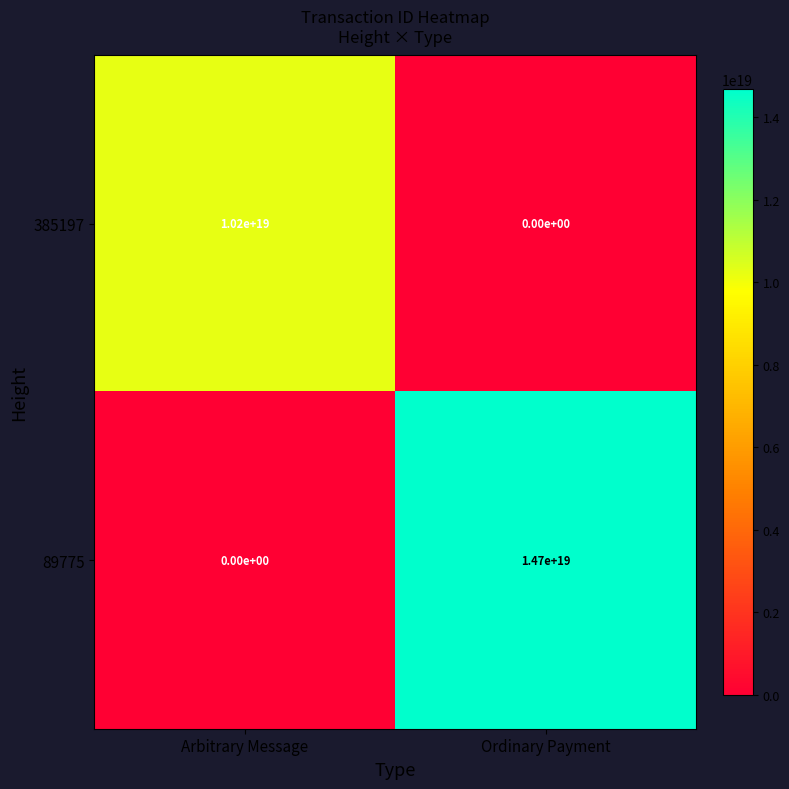

Which series has the largest range (max minus min)?

89775